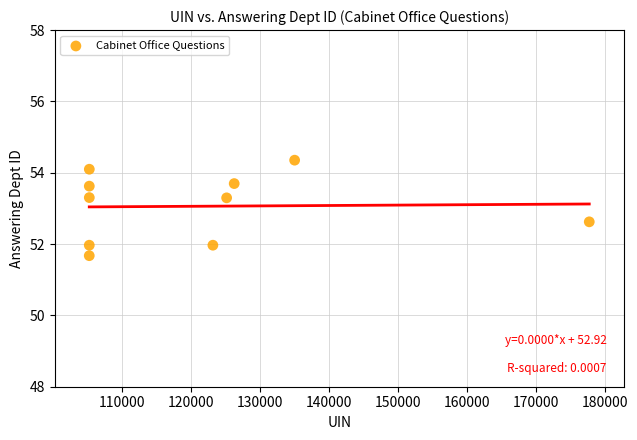

What is the average Y value?

53.1